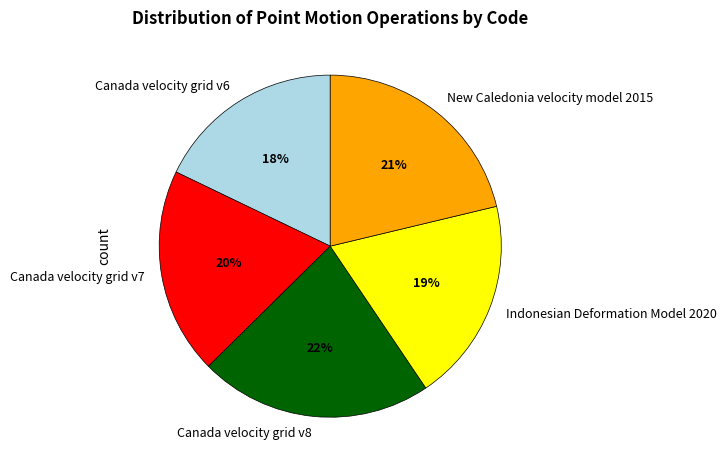

Approximately how many times larger is the value at Indonesian Deformation Model 2020 compared to New Caledonia velocity model 2015?

0.9